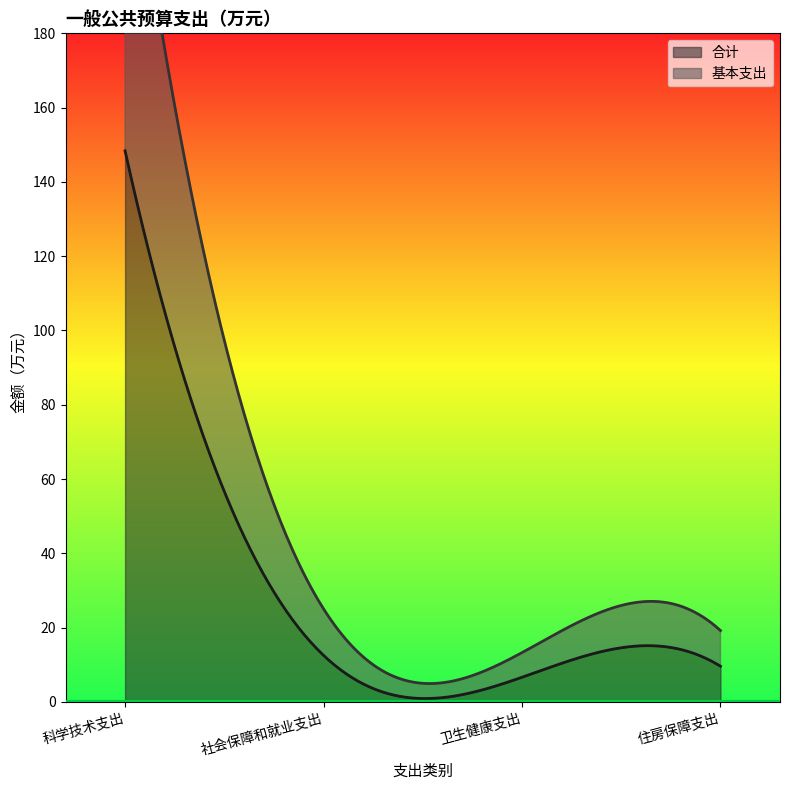

Which series has the largest total across all categories?

合计